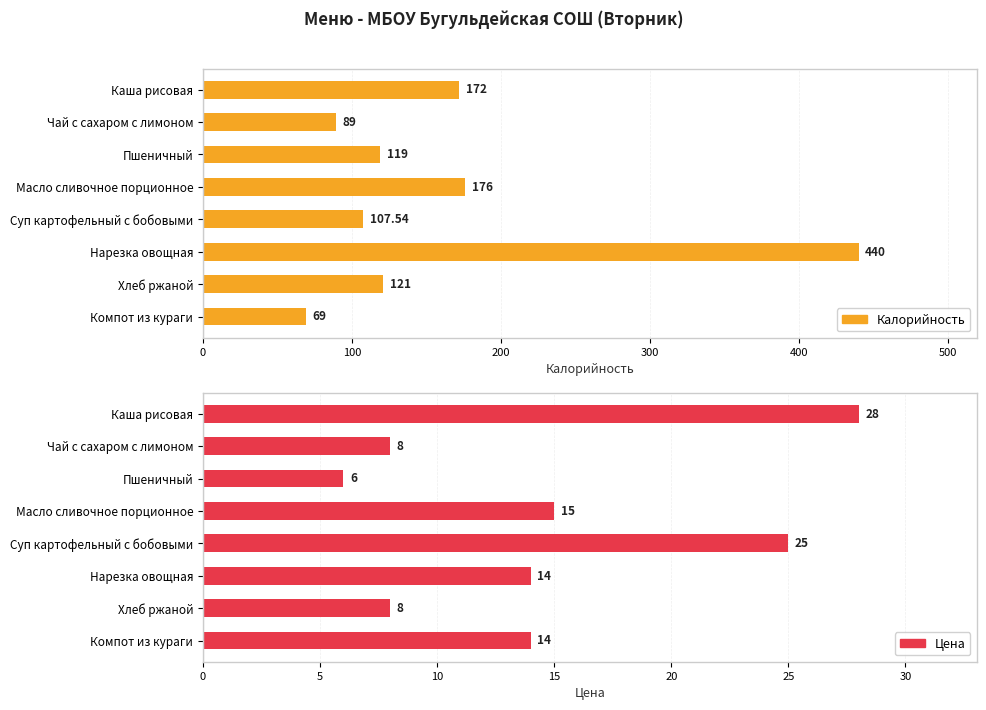

List the series in order of their overall mean, highest first.

Калорийность, Цена